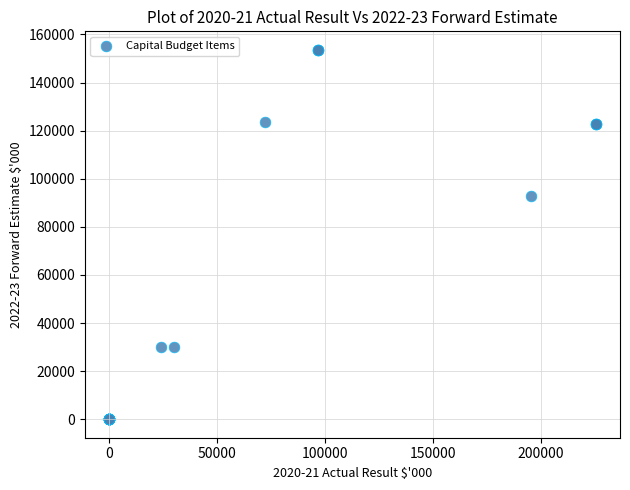

What Y value in the scatter plot is closest to 76796?

92889